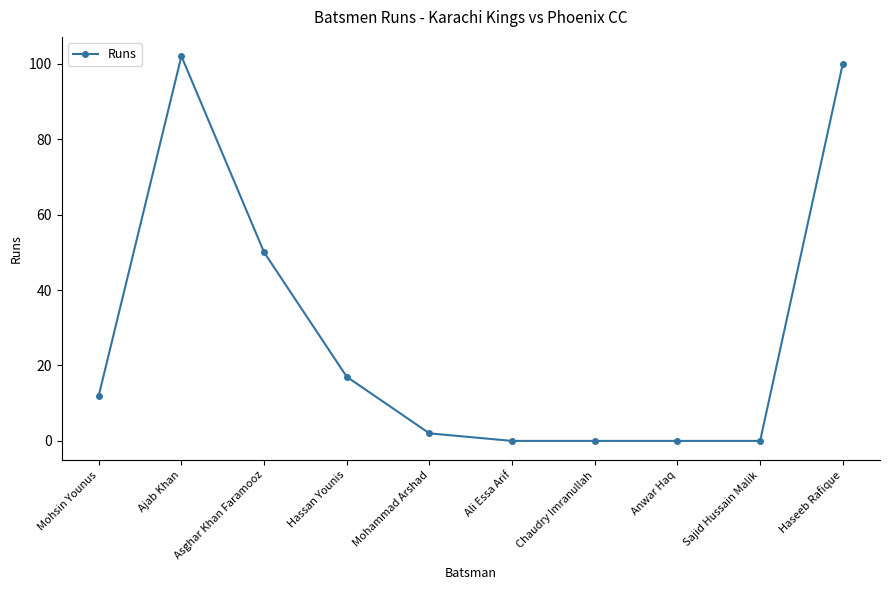

What is the average value?

28